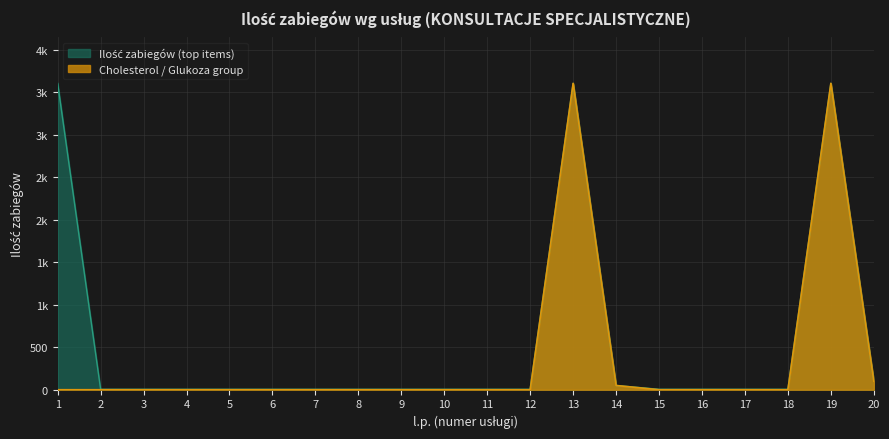

The Cholesterol / Glukoza group series shows 0 at 10. True or false?

True